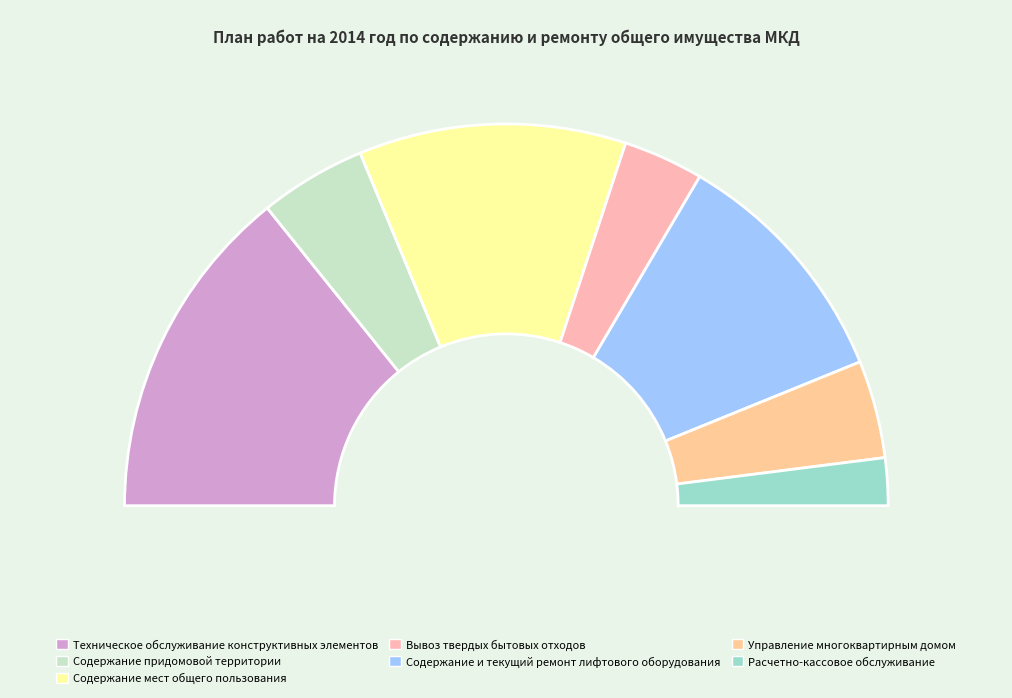

To the nearest percent, what is the difference between the Содержание придомовой территории and Содержание мест общего пользования slice percentages?

14%